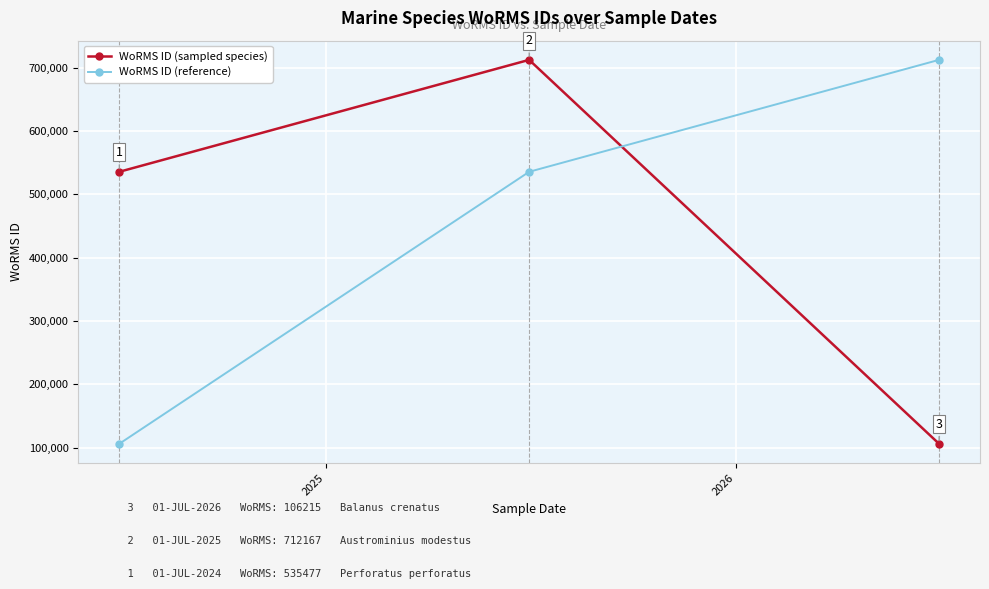

What is the sum of all WoRMS ID (reference) values?

1353766